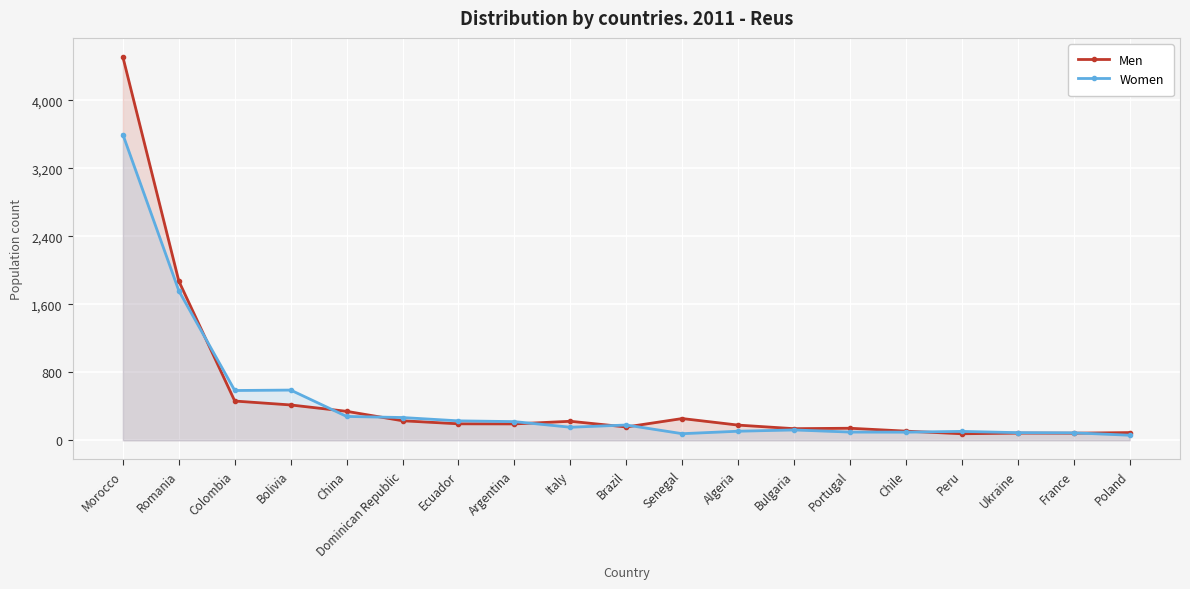

Where do Women and Men first cross each other?

Romania and Colombia